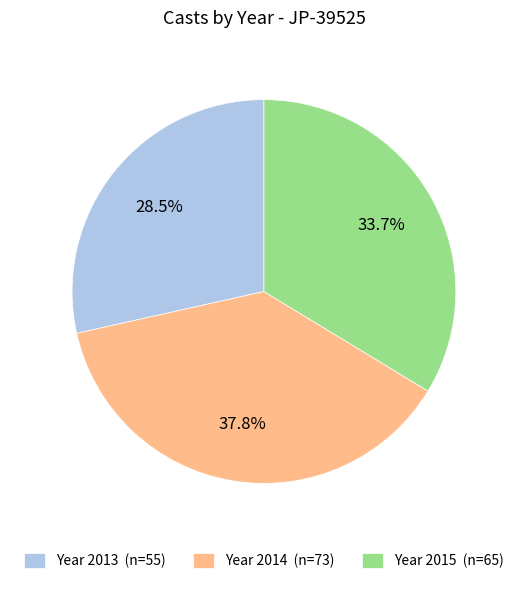

Which category has the biggest portion of the pie?

Year 2014 (n=73)